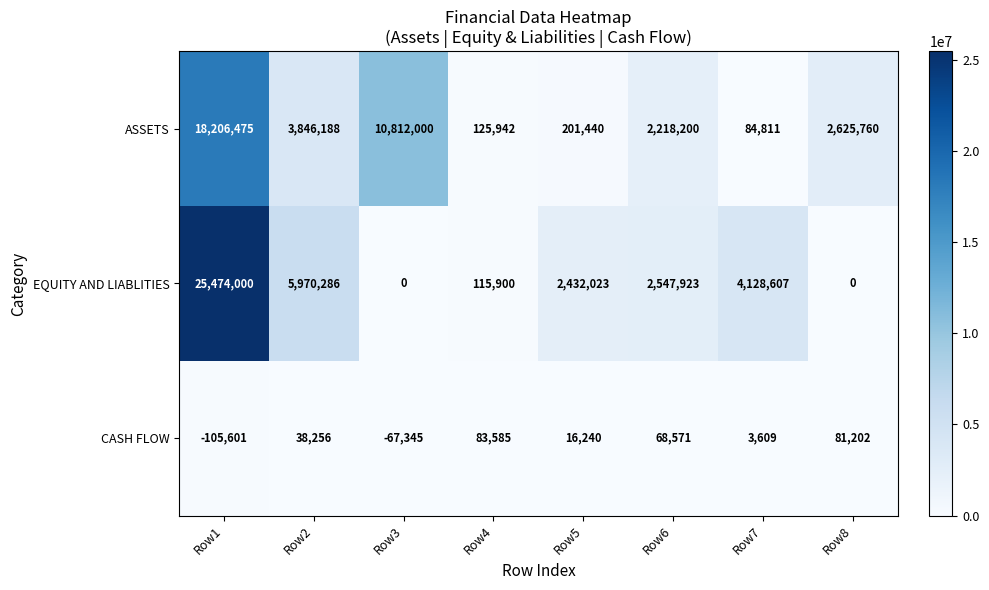

Reading left to right, extract all data points from this chart.

ASSETS: Row1=18206475	Row2=3846188	Row3=10812000	Row4=125942	Row5=201440	Row6=2218200	Row7=84811	Row8=2625760
EQUITY AND LIABLITIES: Row1=25474000	Row2=5970286	Row3=0	Row4=115900	Row5=2432023	Row6=2547923	Row7=4128607	Row8=0
CASH FLOW: Row1=-105601	Row2=38256	Row3=-67345	Row4=83585	Row5=16240	Row6=68571	Row7=3609	Row8=81202